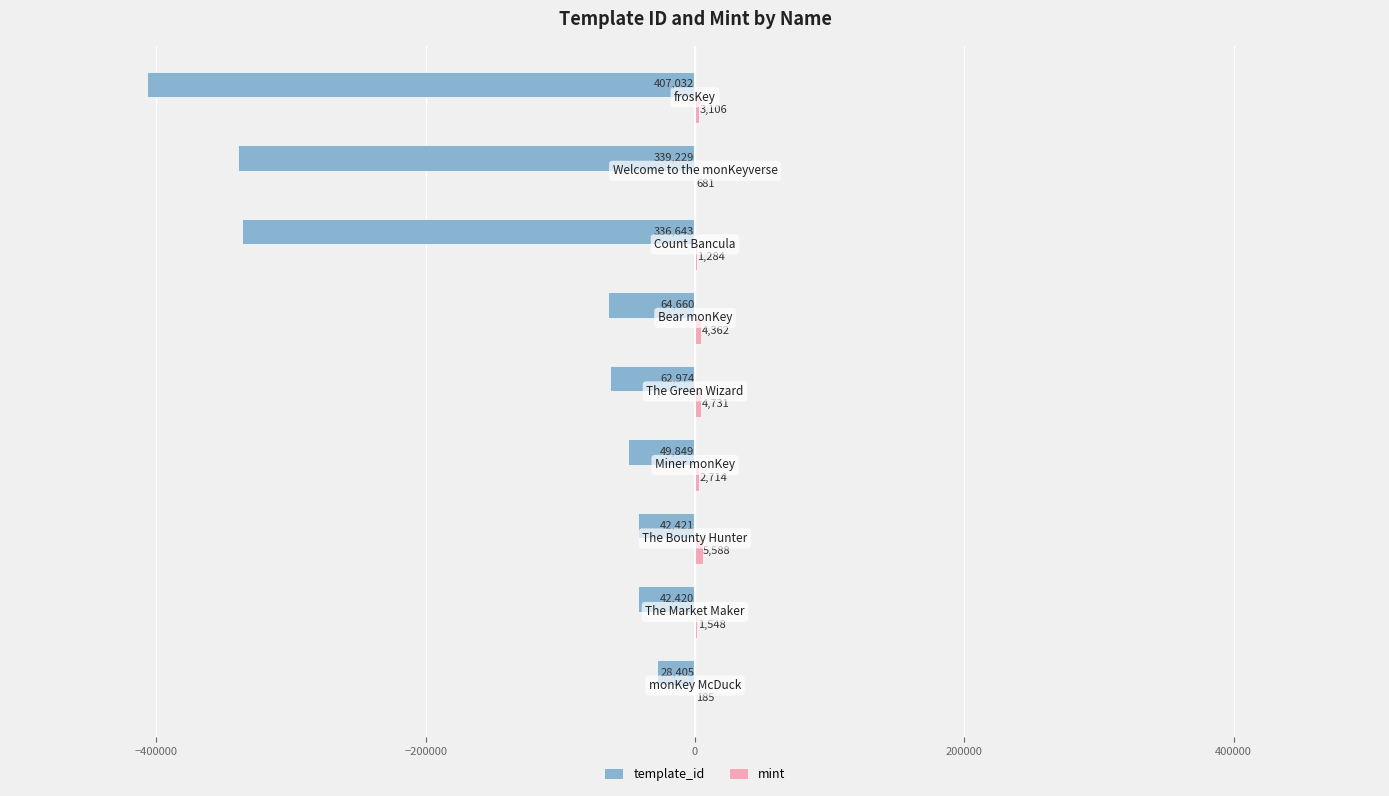

What is the maximum value for template_id?

-28405